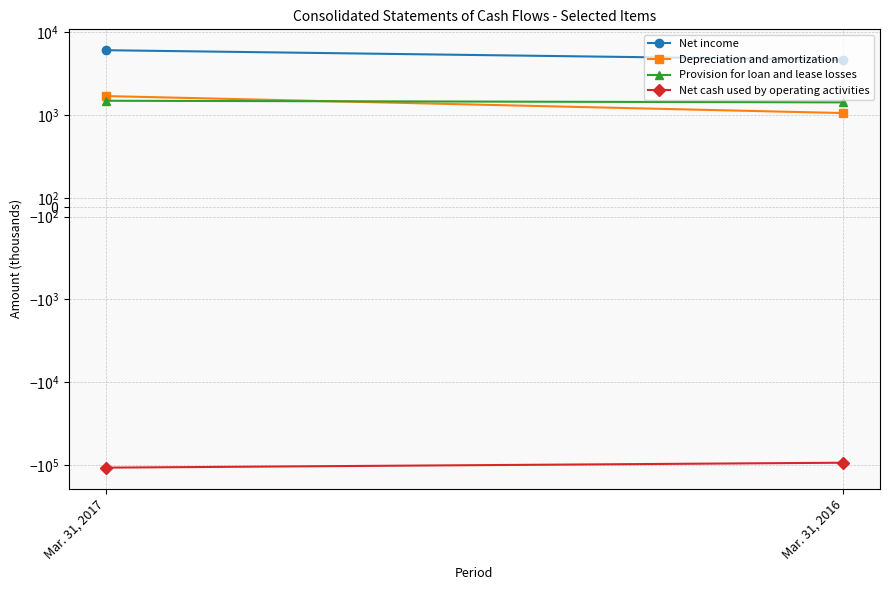

How many lines are shown in the chart?

4